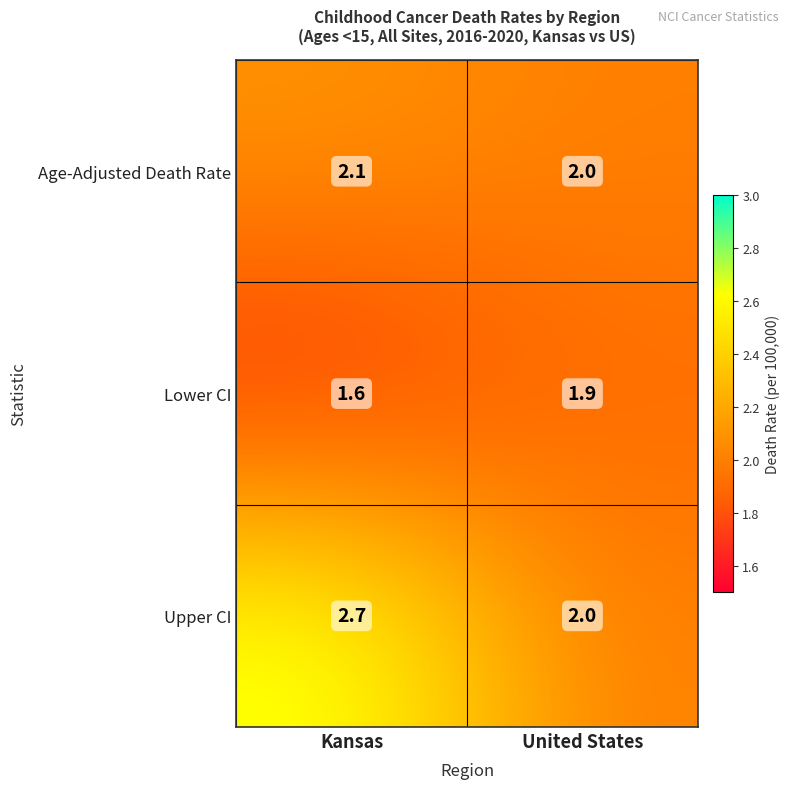

What is the minimum value shown in the chart?

1.6